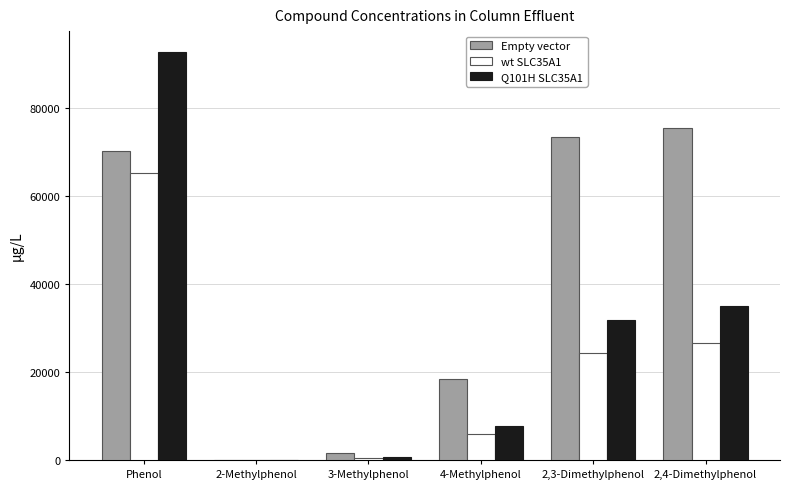

What are all the series names shown in the legend?

Empty vector, wt SLC35A1, Q101H SLC35A1